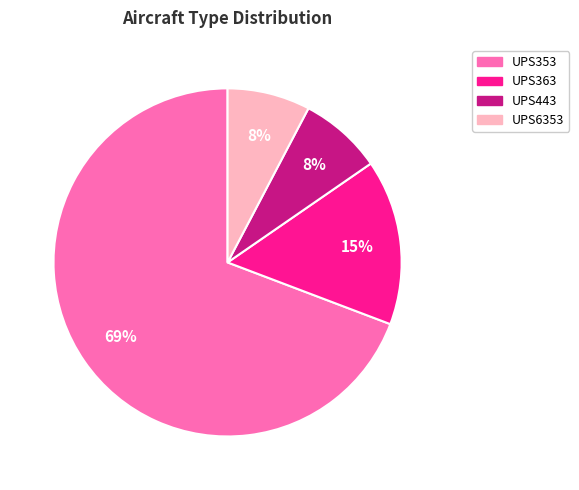

To the nearest percent, what percentage of the pie is UPS353?

69%